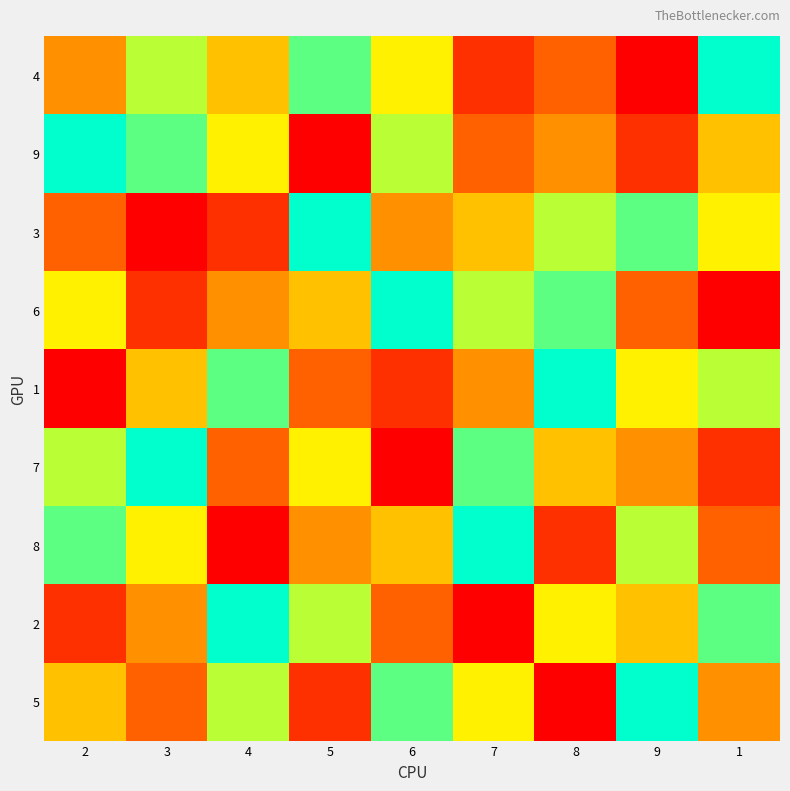

At which category is the sum across all series the highest?

2